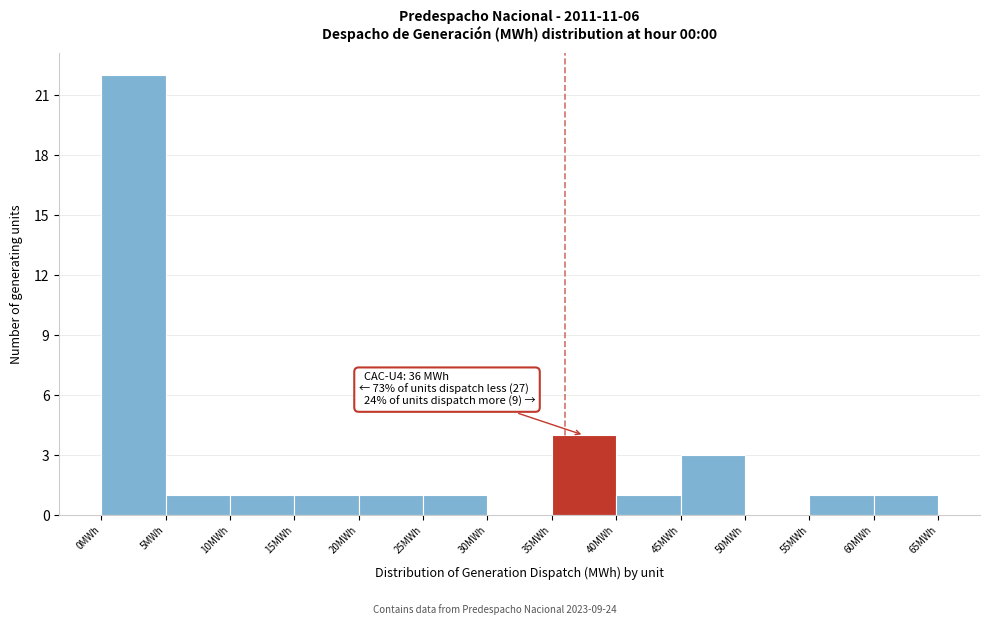

Which range on the x-axis has the tallest bar?

0 to 5